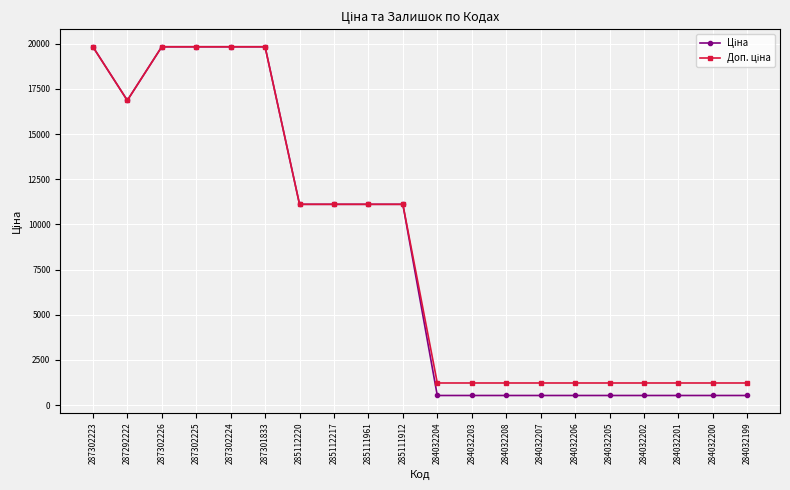

What is the label of the 5th point from the right?

284032205